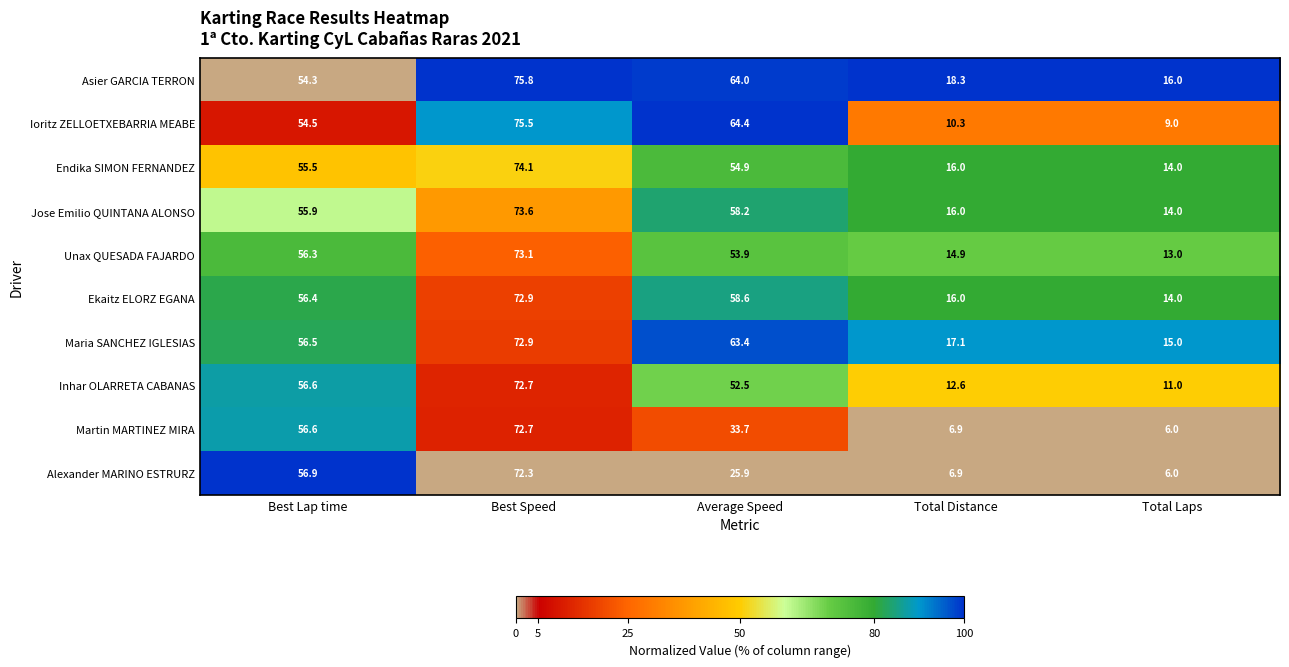

The value of Ioritz ZELLOETXEBARRIA MEABE at Best Speed is 123.6. True or false?

False